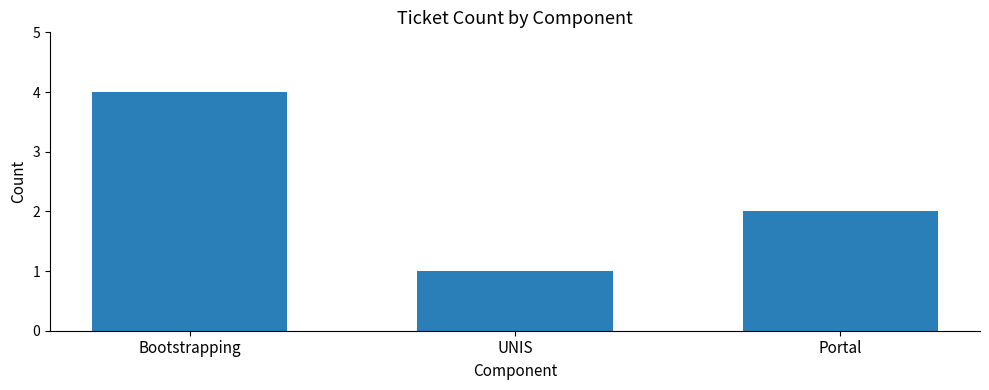

What is the greatest value displayed?

4